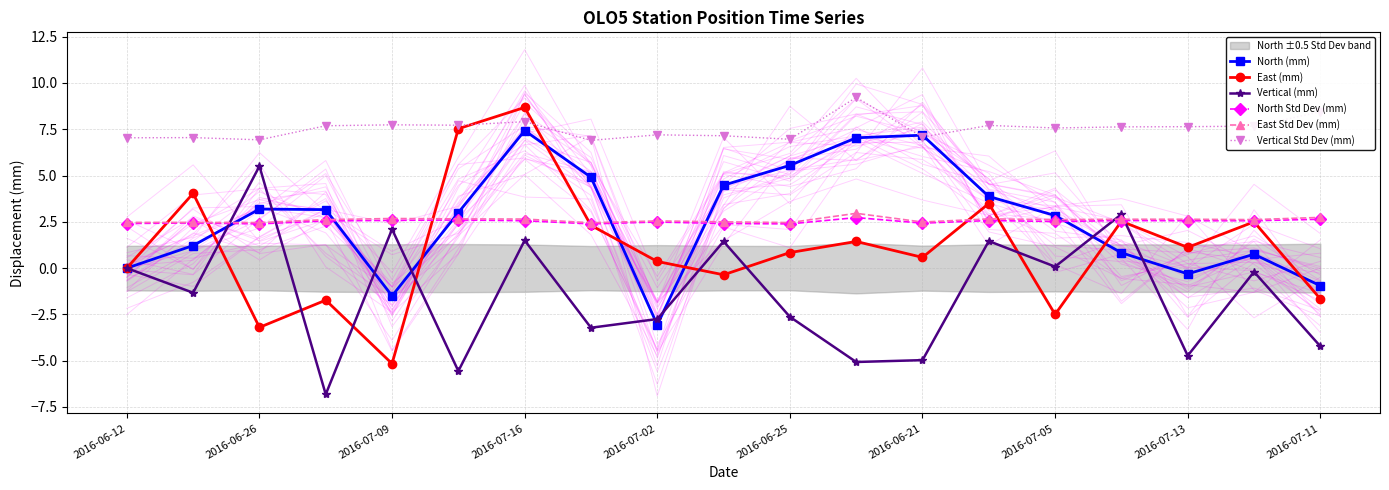

Read the East (mm) value at 11.

1.4